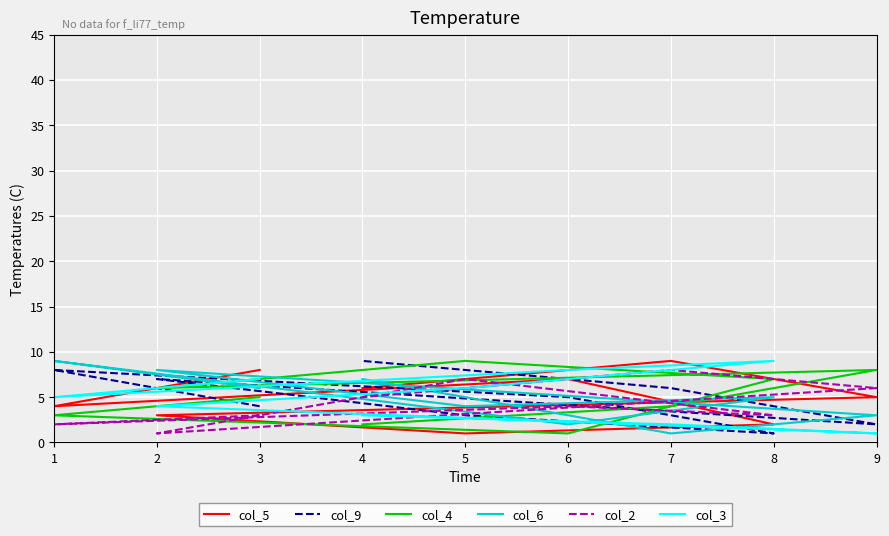

Which series changed the most between 6 and 5?

col_4